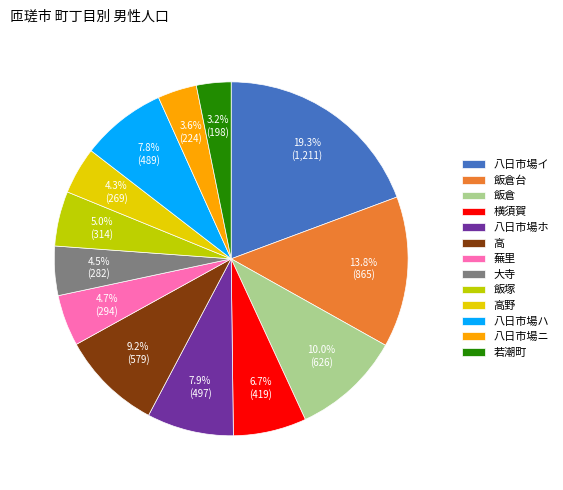

Is 横須賀 the majority of the pie?

No